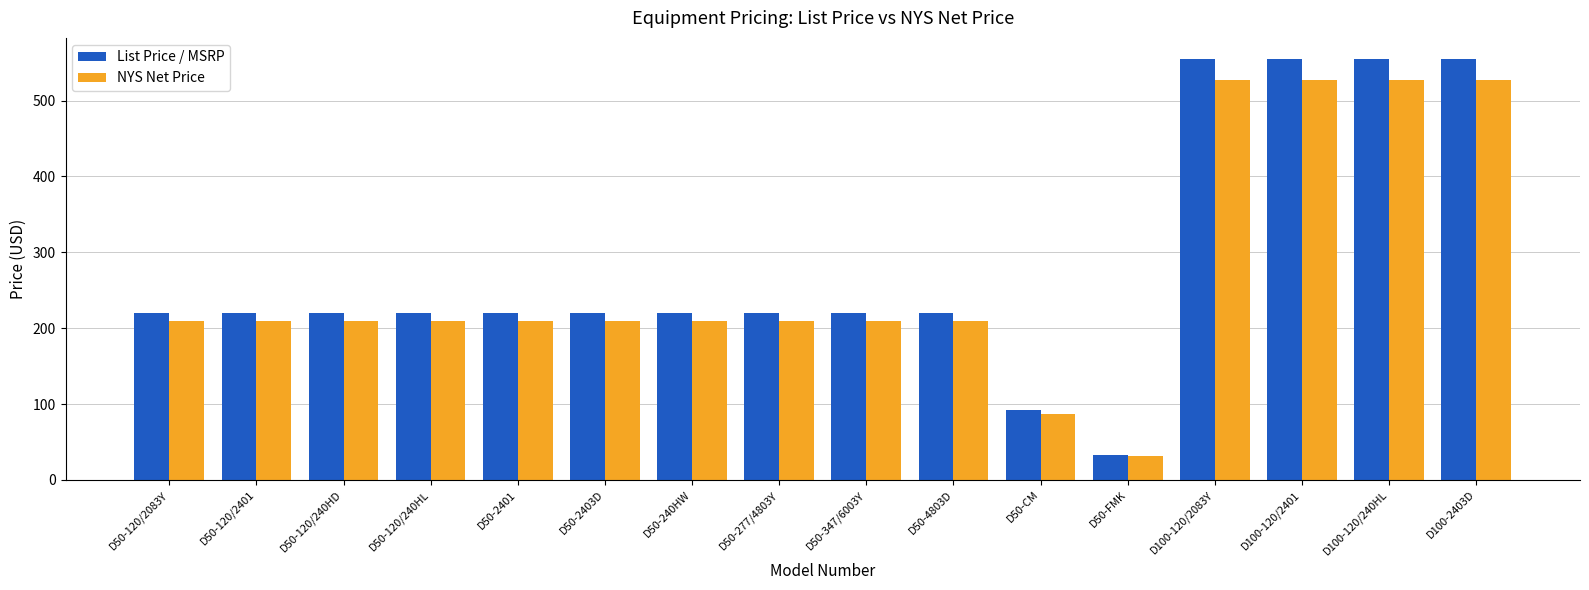

Rank the series at D100-120/2401 from lowest to highest value.

NYS Net Price, List Price / MSRP